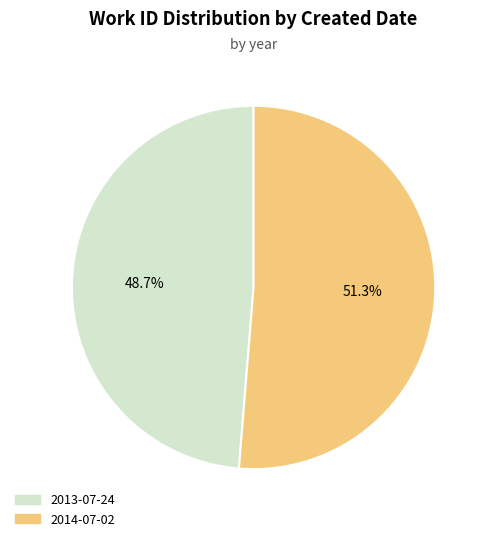

Count the number of slices in the pie.

2